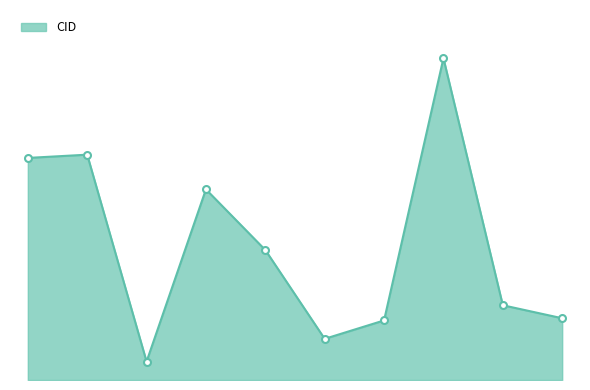

What is the label of the 4th point from the left?

2012-11-11 00:36:59